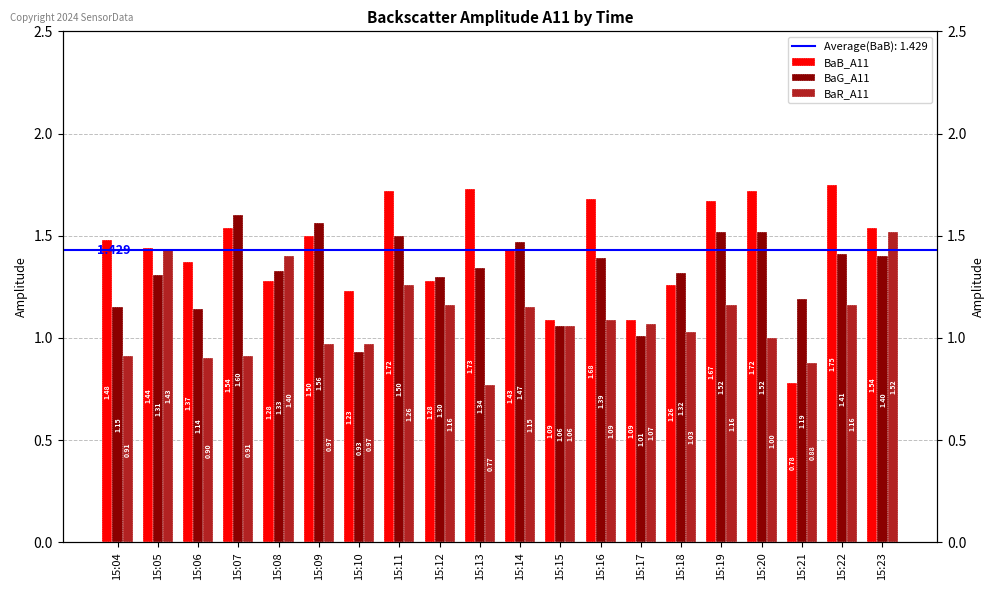

Rank the series at 15:05 from highest to lowest value.

BaB_A11, BaR_A11, BaG_A11